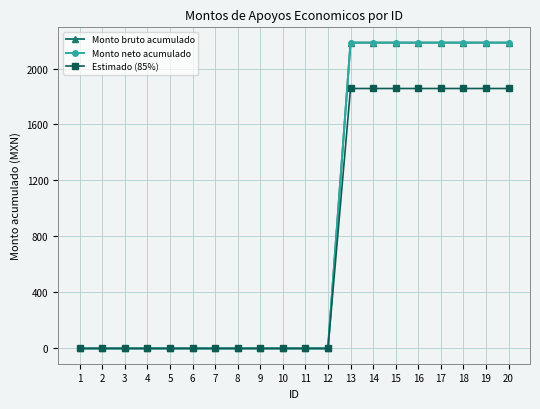

Rank the categories by Monto neto acumulado value from highest to lowest.

13, 14, 15, 16, 17, 18, 19, 20, 1, 2, 3, 4, 5, 6, 7, 8, 9, 10, 11, 12